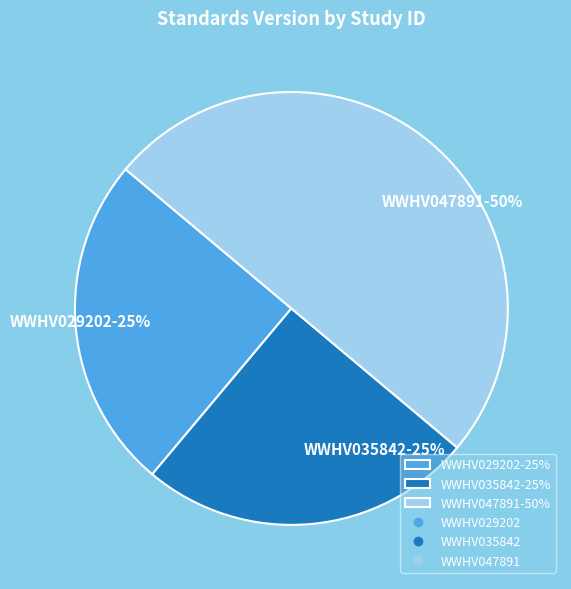

To the nearest percent, what percentage of the pie is WWHV029202?

25%